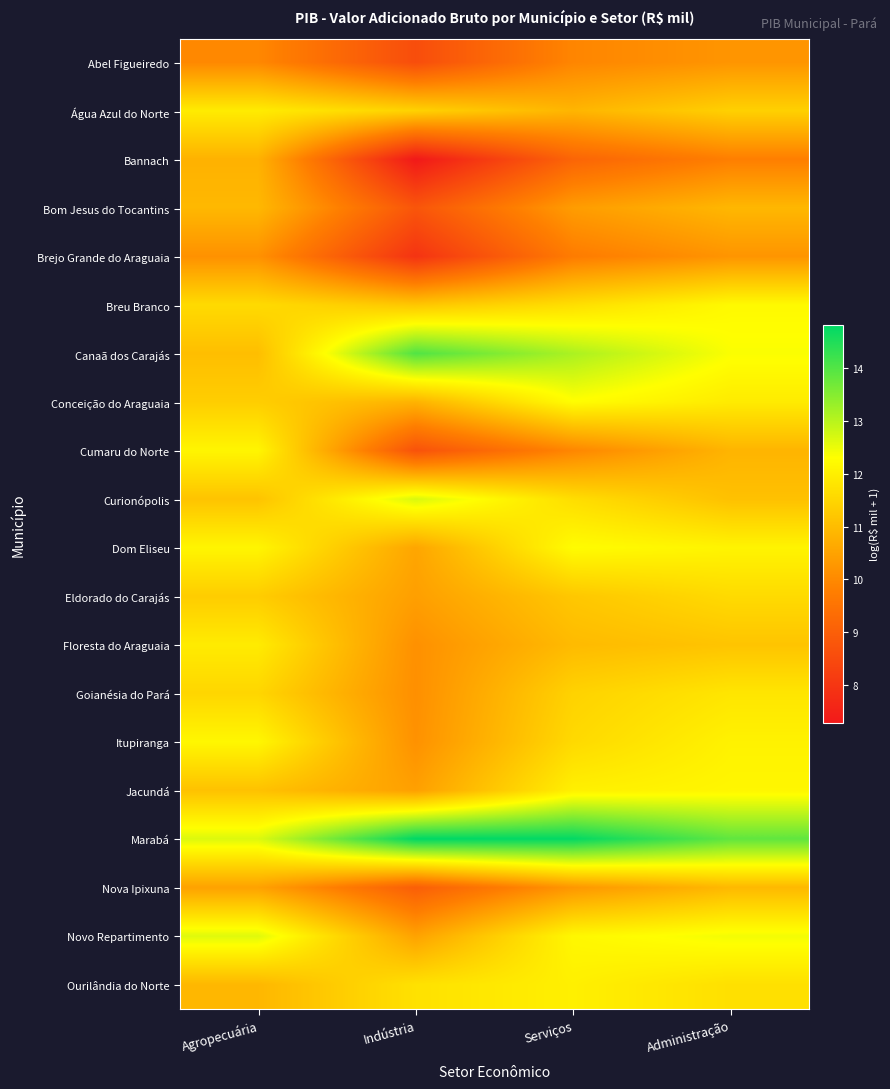

At how many categories does at least one series exceed 14?

2